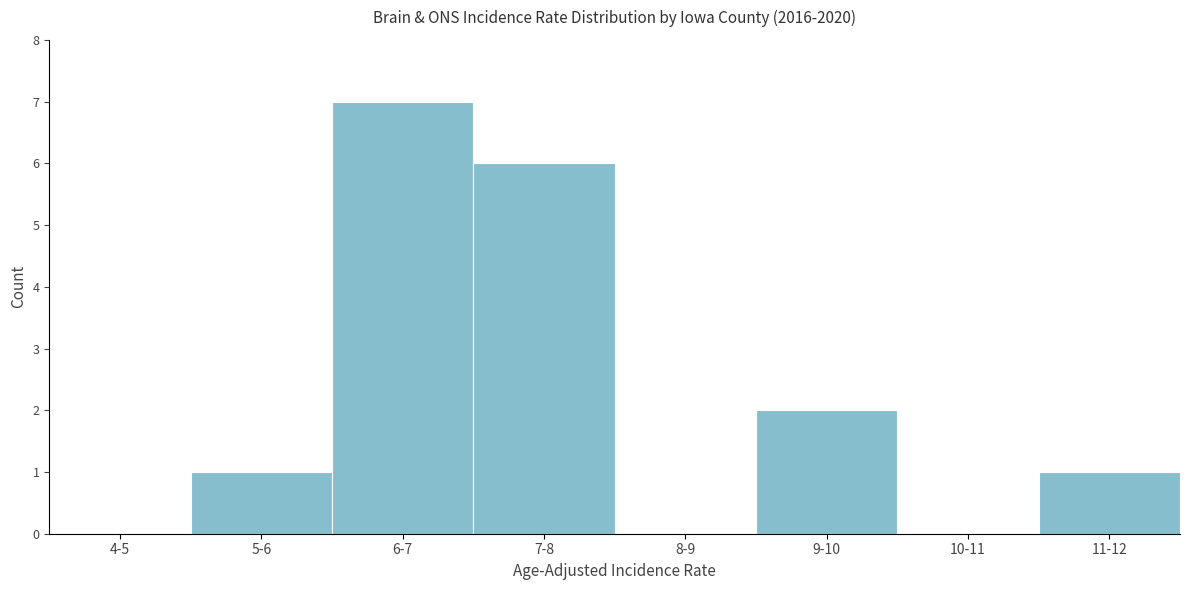

Reading right to left, list all the values displayed in this chart.

11-12=1	10-11=0	9-10=2	8-9=0	7-8=6	6-7=7	5-6=1	4-5=0